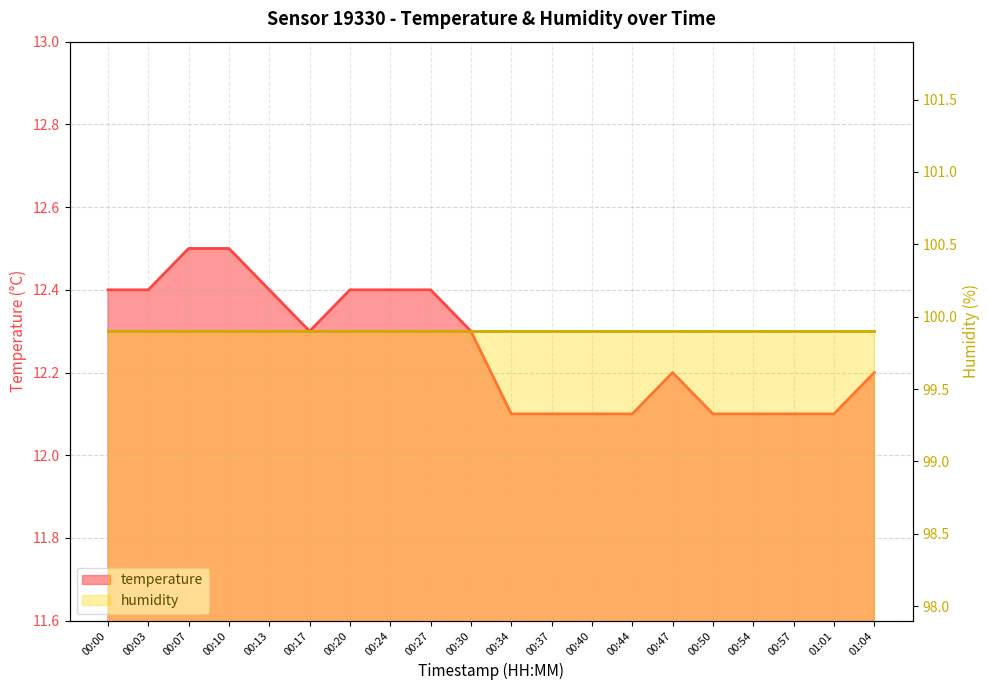

Rank the categories by value from lowest to highest.

00:34, 00:37, 00:40, 00:44, 00:50, 00:54, 00:57, 01:01, 00:47, 01:04, 00:17, 00:30, 00:00, 00:03, 00:13, 00:20, 00:24, 00:27, 00:07, 00:10